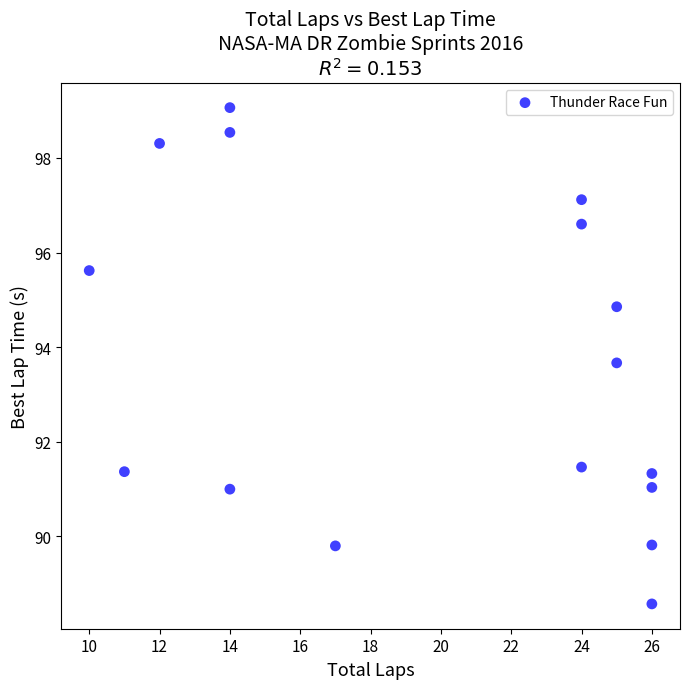

What is the range of Y values (max minus min)?

10.5